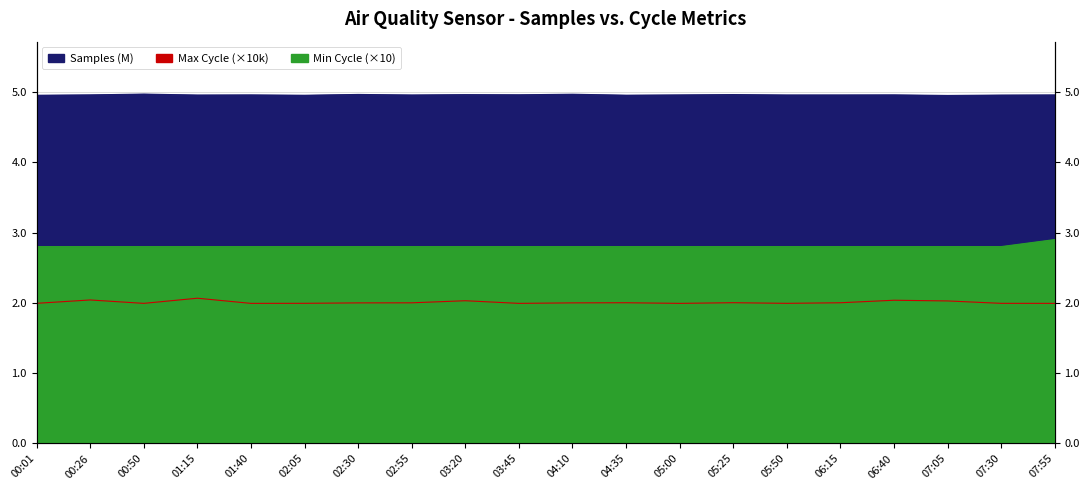

What position from the right is 00:26?

19